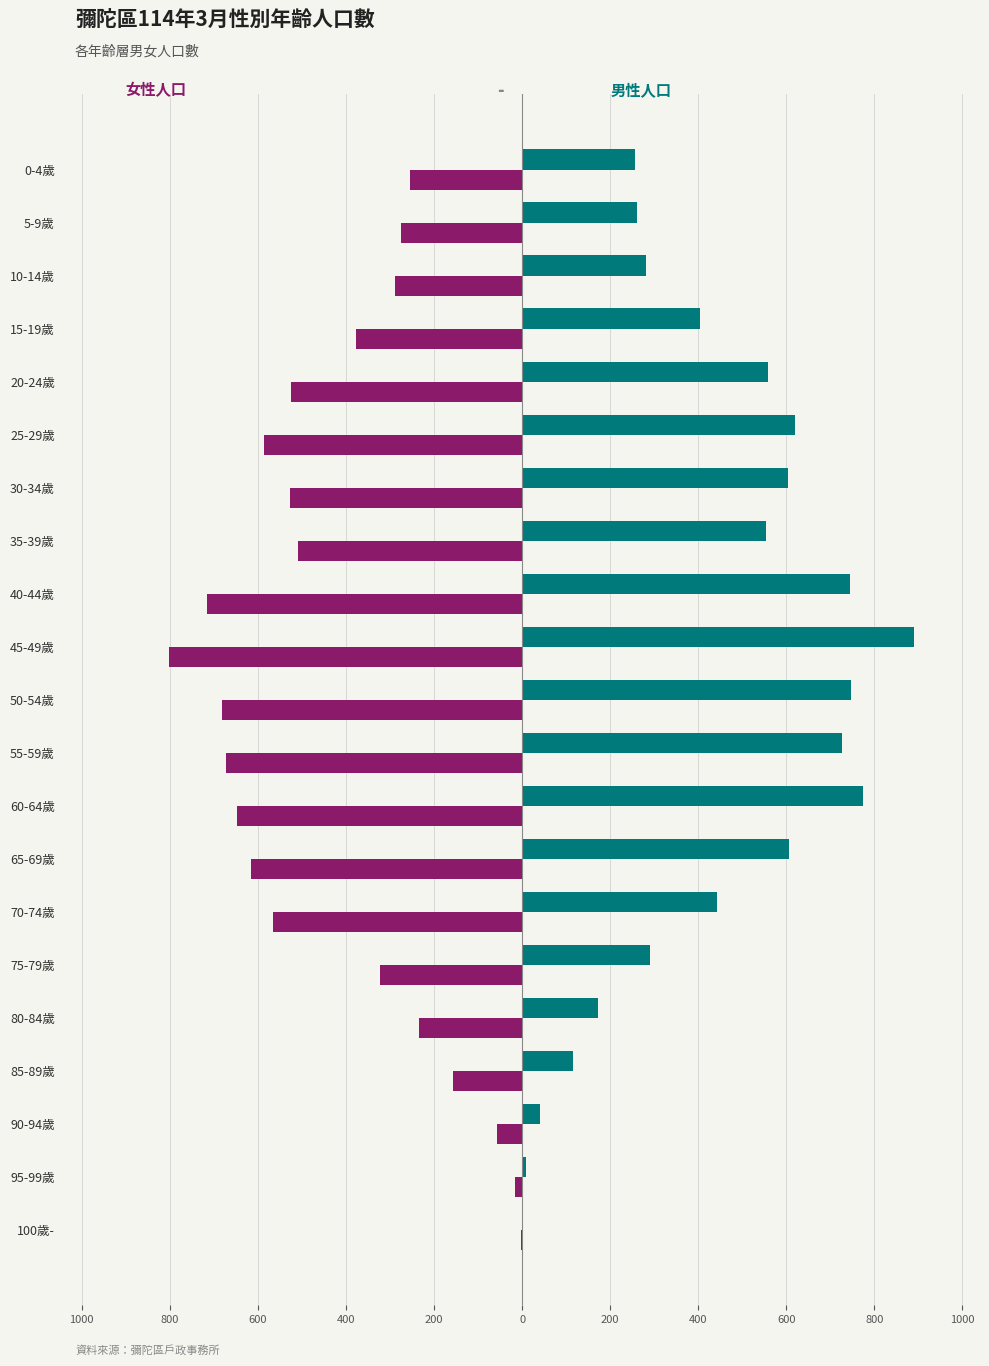

What is the value of the 女 bar at the 7th from the left?

-524